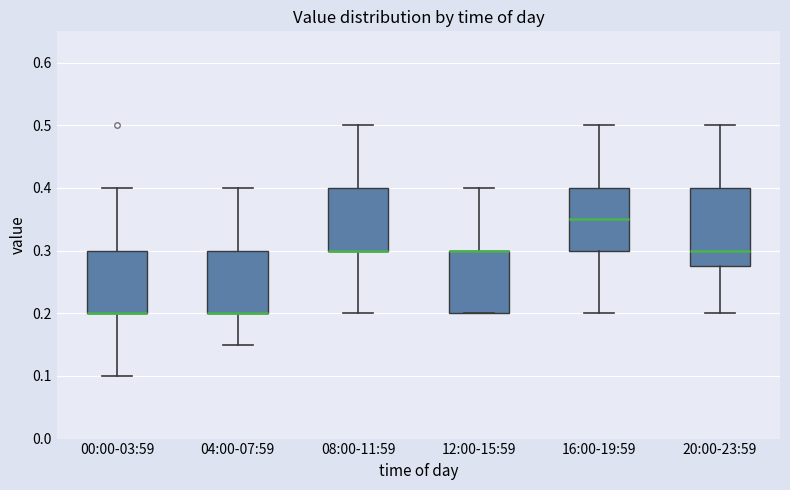

Reading left to right, transcribe this box plot: for each box, give where its median line is, the range the box spans, and where its two whiskers end, as read against the y-axis. The values are not printed on the chart, so give them approximately, as read against the axis.

00:00-03:59: median 0.20 (drawn on the box's lower edge), box 0.20 to 0.30, whiskers 0.10 to 0.40
04:00-07:59: median 0.20 (drawn on the box's lower edge), box 0.20 to 0.30, whiskers 0.15 to 0.40
08:00-11:59: median 0.30 (drawn on the box's lower edge), box 0.30 to 0.40, whiskers 0.20 to 0.50
12:00-15:59: median 0.30 (drawn on the box's upper edge), box 0.20 to 0.30, whiskers 0.20 to 0.40
16:00-19:59: median 0.35, box 0.30 to 0.40, whiskers 0.20 to 0.50
20:00-23:59: median 0.30, box 0.28 to 0.40, whiskers 0.20 to 0.50